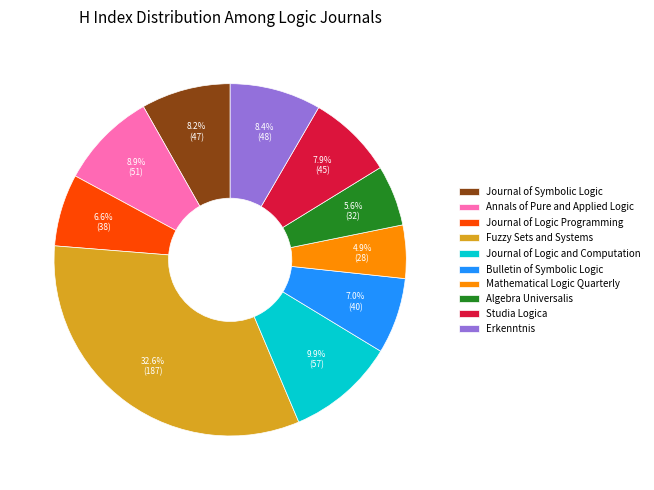

Combined, do Erkenntnis and Fuzzy Sets and Systems account for over 50%?

No